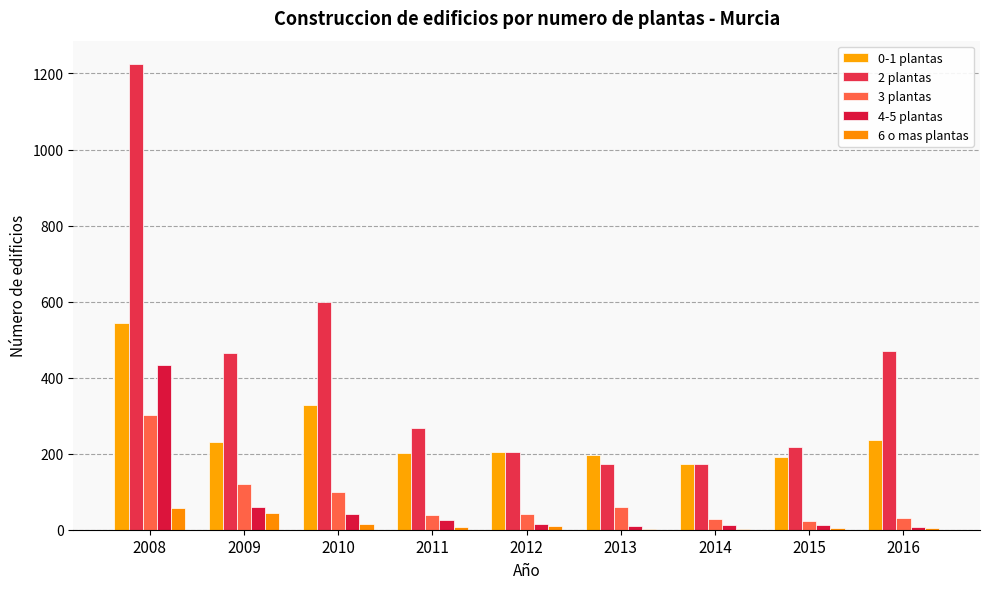

How many data points does each series have?

9